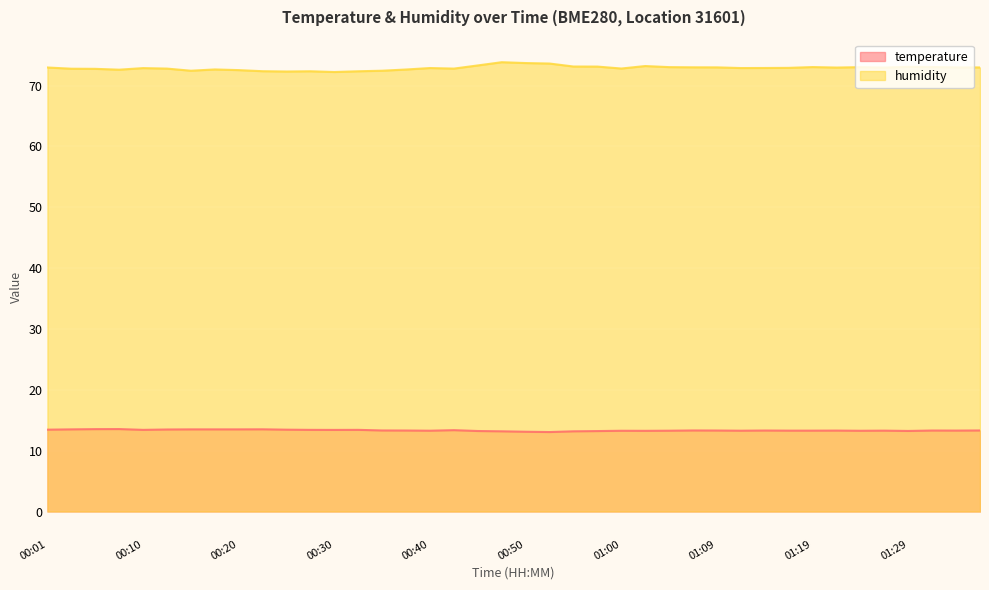

What is the difference between the maximum and minimum values in the temperature series?

0.5